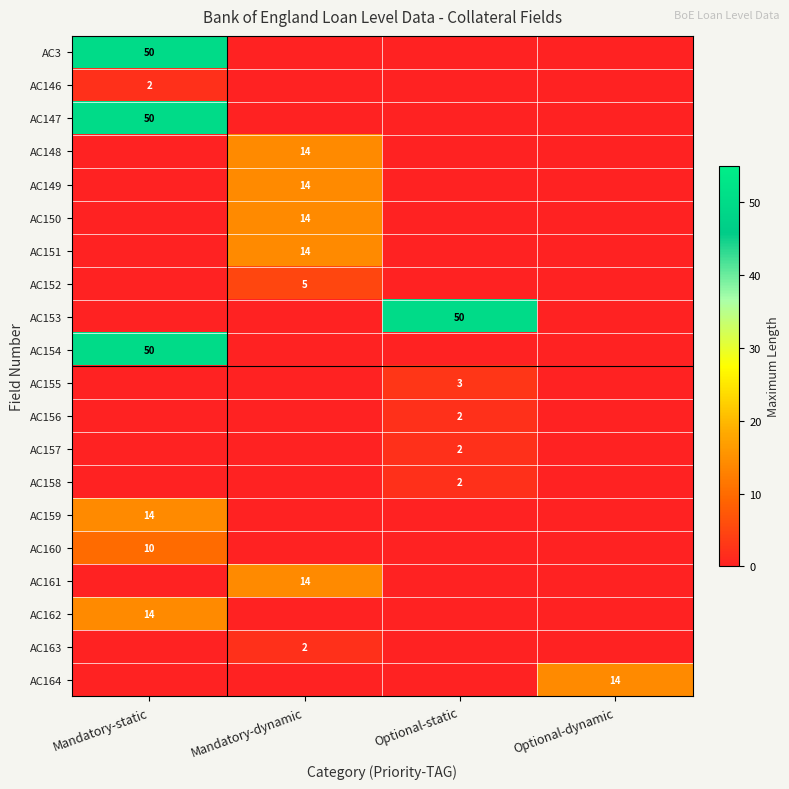

What is the spread (max minus min) of values at Optional-dynamic?

14